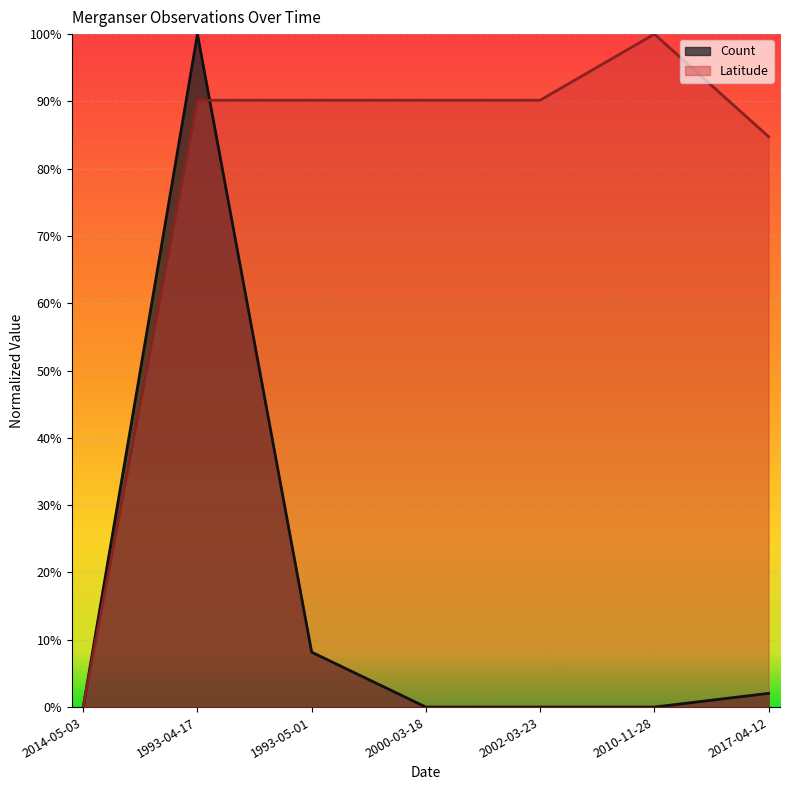

What is the sum of the Latitude values at 1993-04-17 and 2010-11-28?

1.9